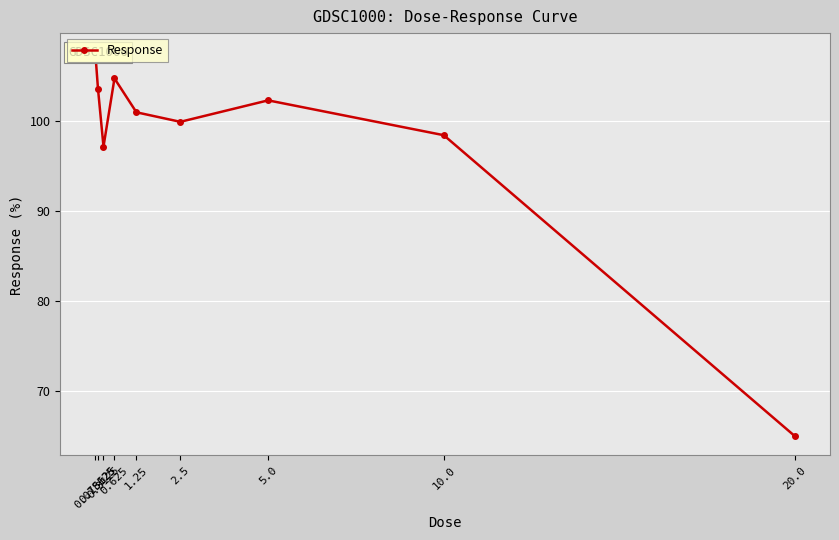

What is the difference between the second highest and minimum values?

39.7